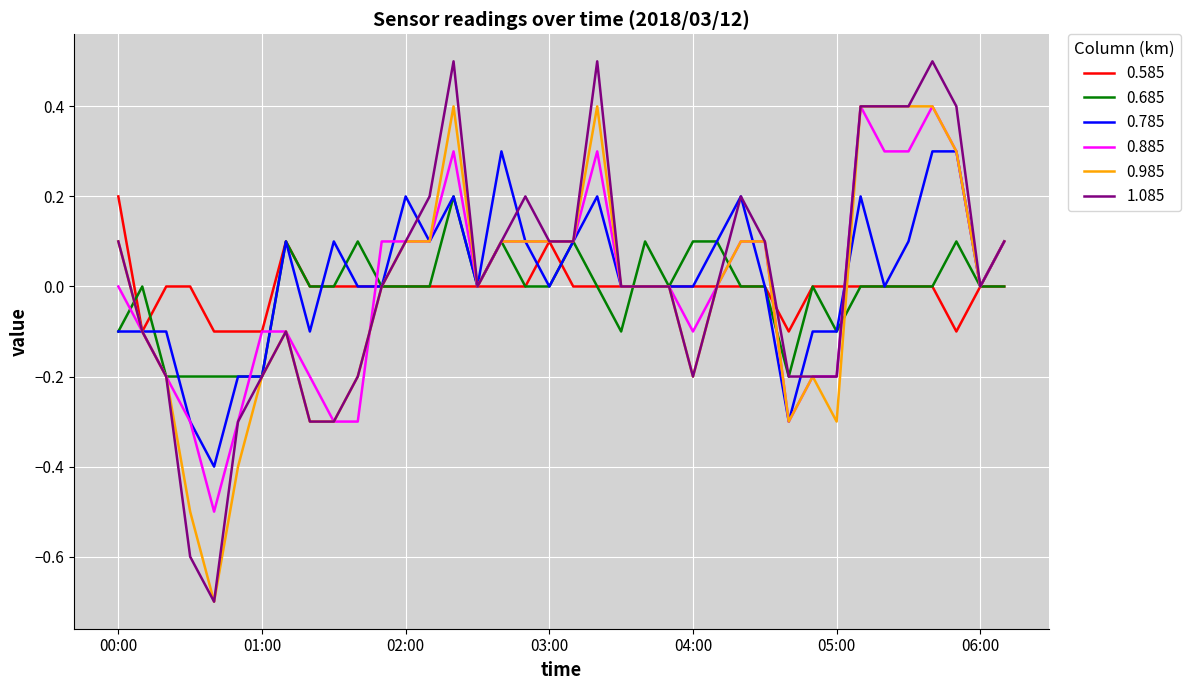

What is the maximum value for 0.985?

0.4